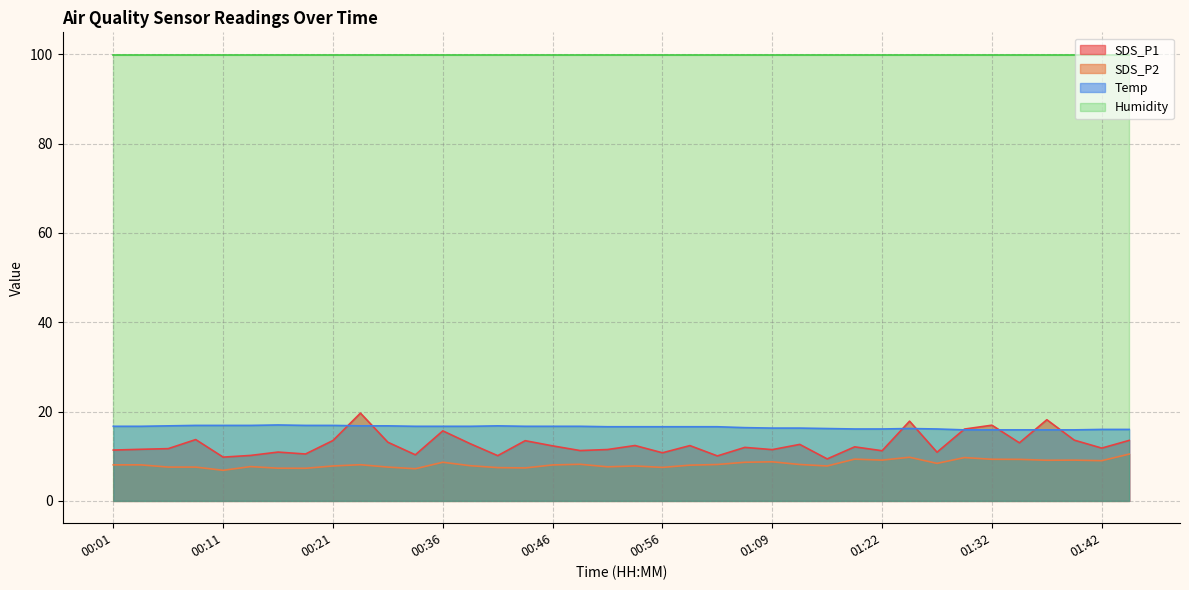

True or false: SDS_P1 has more than 2 points higher than both neighbors.

True